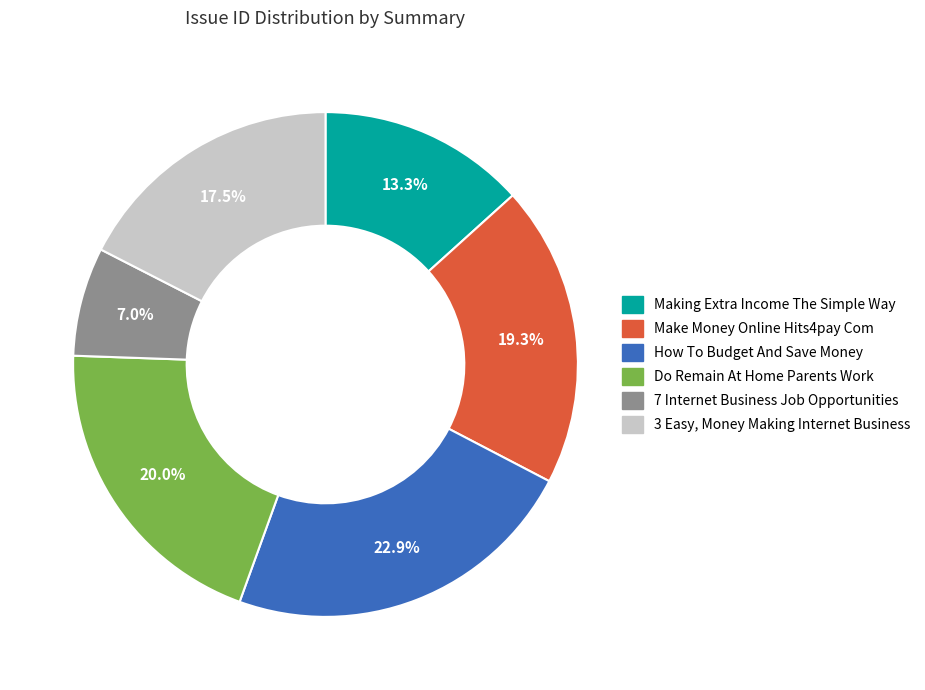

To the nearest percent, what percentage of the pie is Do Remain At Home Parents Work?

20%